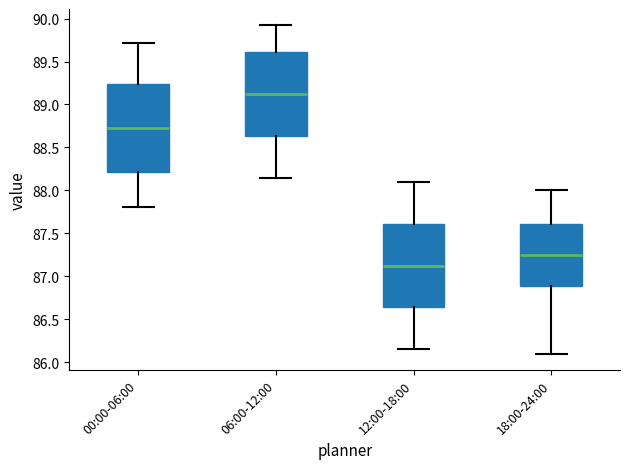

Reading left to right, read every box against the y-axis: the position of its median line, the range the box covers, and the ends of its whiskers. The values are not printed on the chart, so give them approximately, as read against the axis.

00:00-06:00: median 88.75, box 88.20 to 89.25, whiskers 87.80 to 89.70
06:00-12:00: median 89.15, box 88.65 to 89.60, whiskers 88.15 to 89.90
12:00-18:00: median 87.15, box 86.65 to 87.60, whiskers 86.15 to 88.10
18:00-24:00: median 87.25, box 86.90 to 87.60, whiskers 86.10 to 88.00